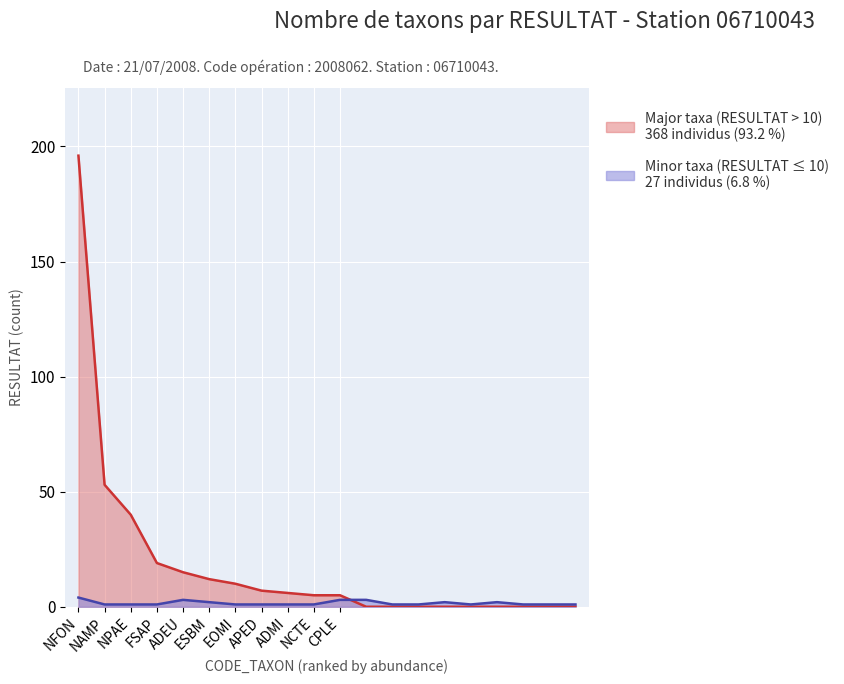

Approximately how many times larger is the value at 19 compared to 14?

0.5